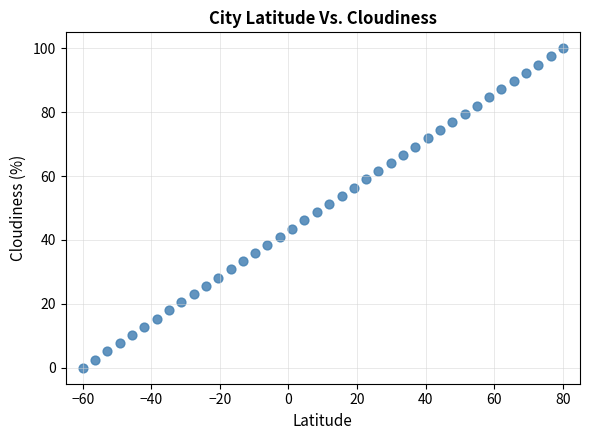

What is the range of X values (max minus min)?

140.0